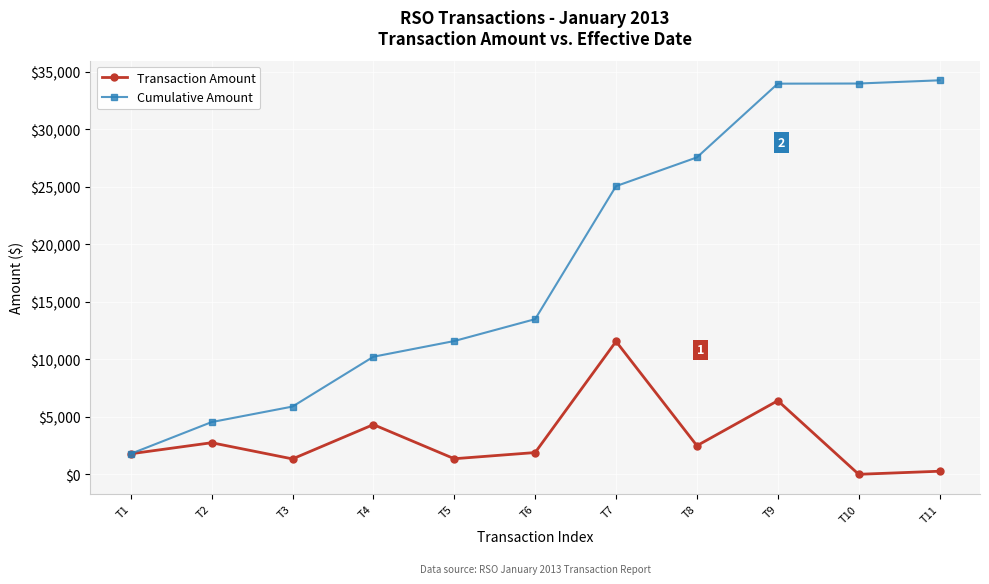

The Cumulative Amount series shows 6543.0 at T2. True or false?

False